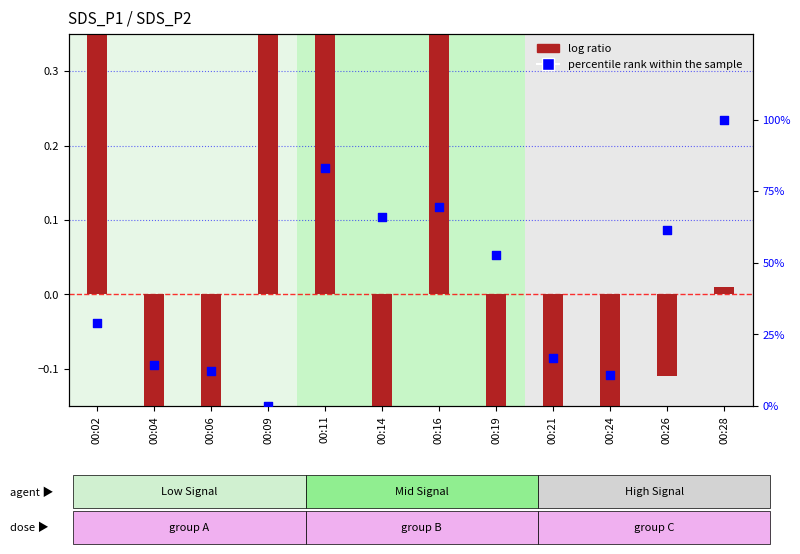

Is the value of log ratio at 00:11 greater than the value of percentile rank within the sample at 00:09?

Yes